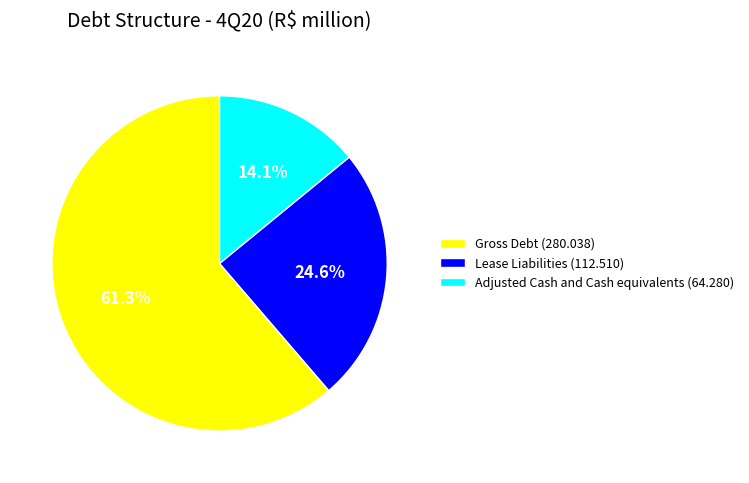

To the nearest percent, what is the difference between the Adjusted Cash and Cash equivalents and Gross Debt slice percentages?

47%